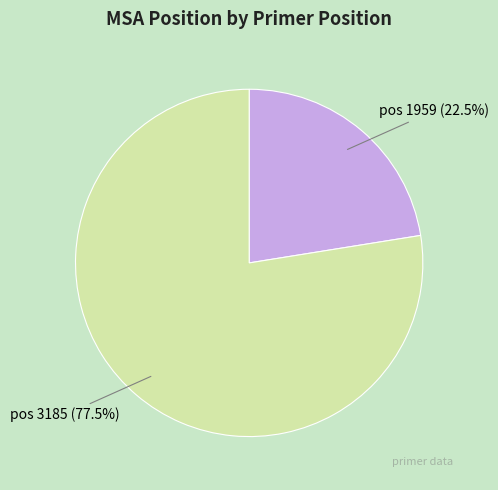

Rank the categories by value from lowest to highest.

pos 1959 (22.5%), pos 3185 (77.5%)